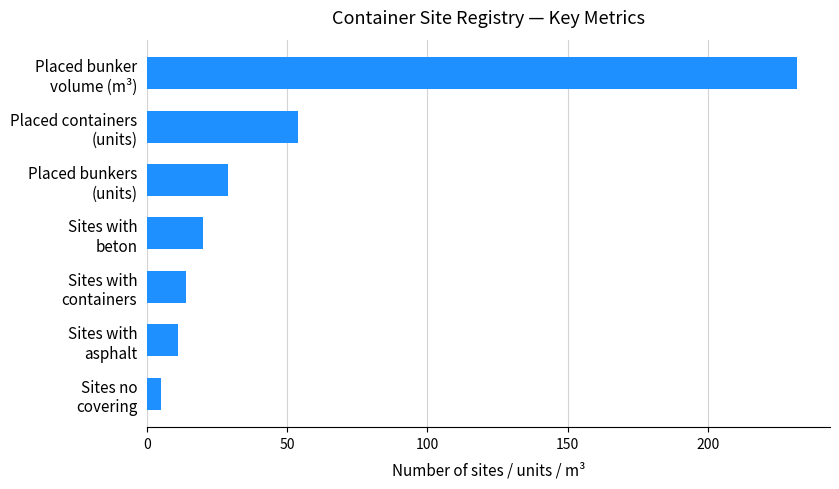

Reading top to bottom, what are all the values shown in this chart?

232	54	29	20	14	11	5